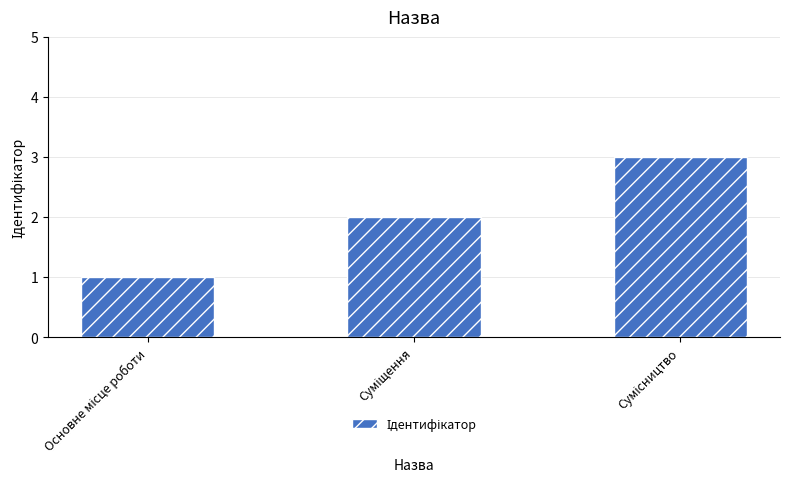

What is the greatest value displayed?

3